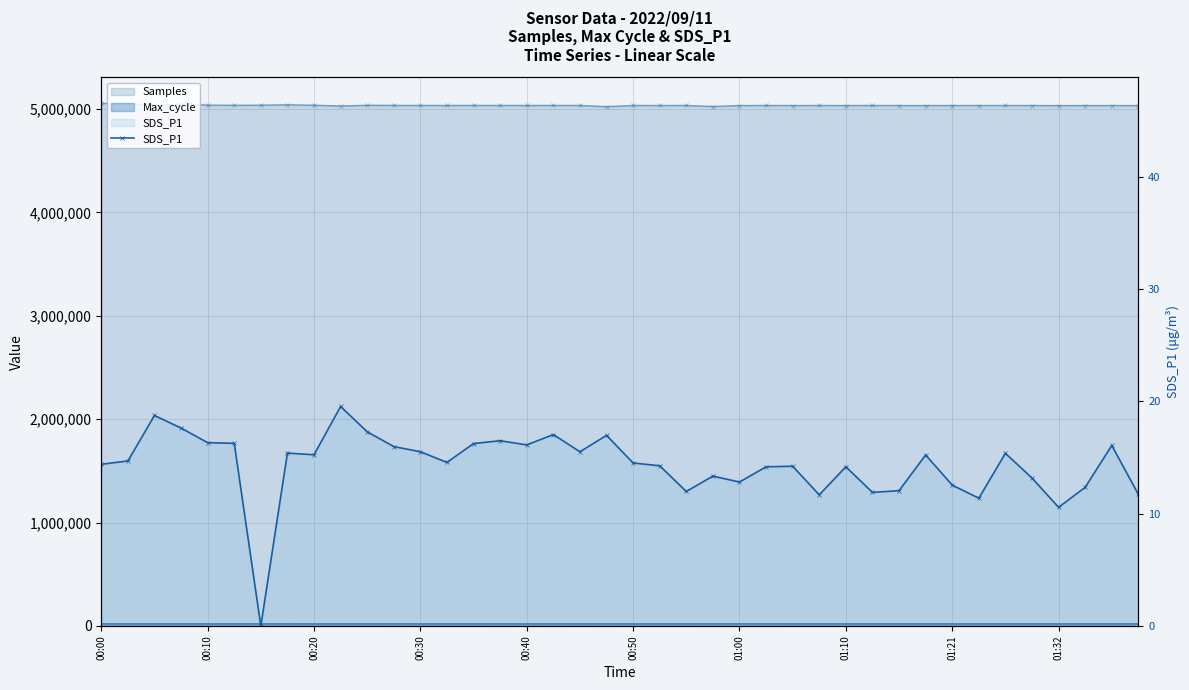

How many interior local valleys (lower than both neighbors) does the data have?

11